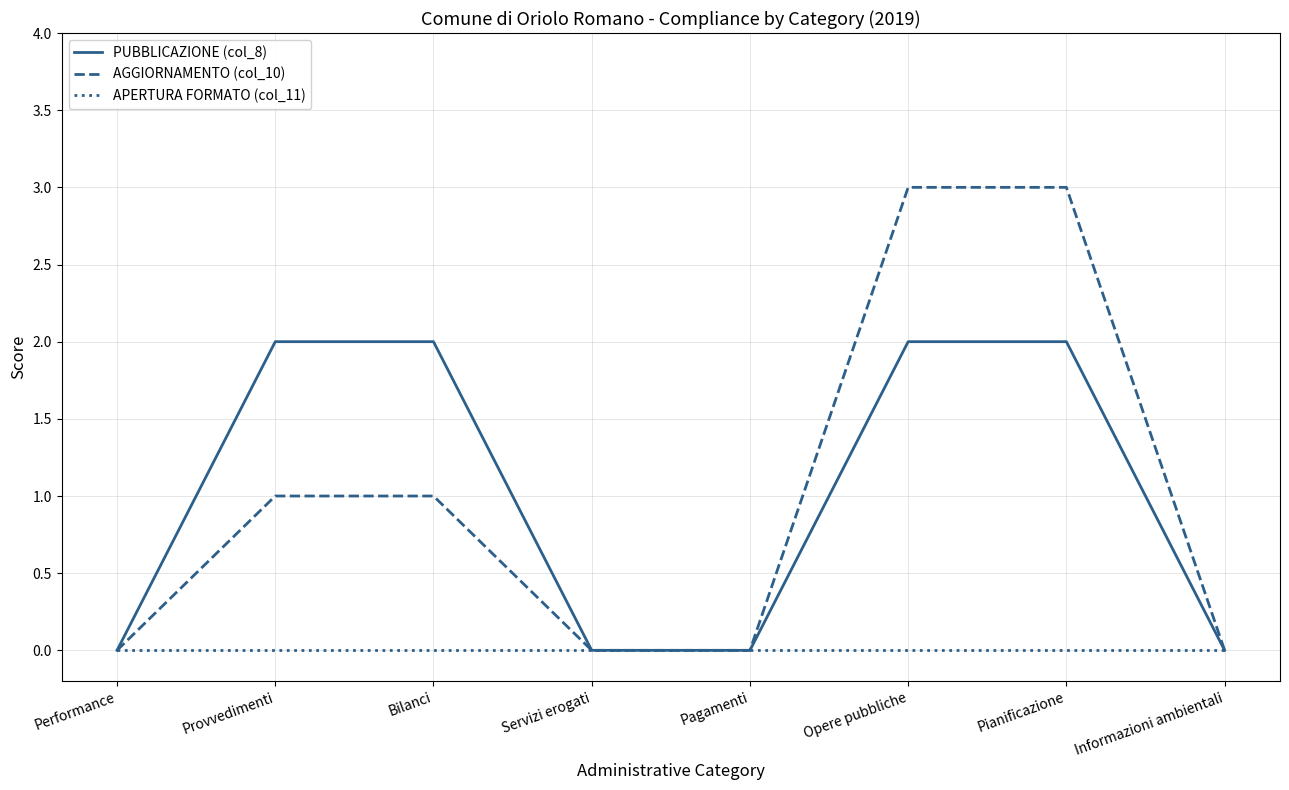

What is the difference between the highest and lowest values at Provvedimenti?

2